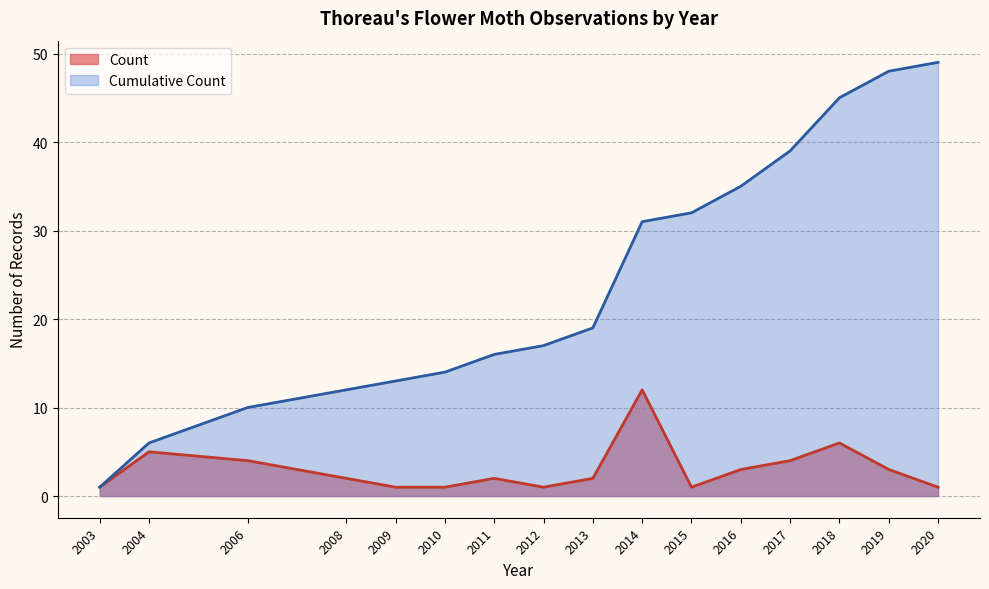

Which series has the largest total across all categories?

Cumulative Count